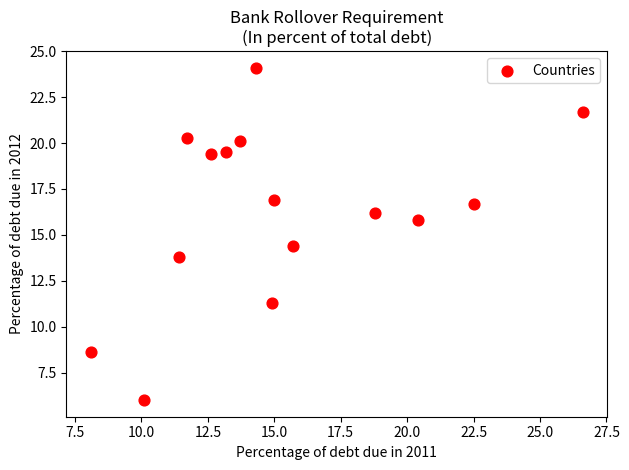

What is the range of X values (max minus min)?

18.5